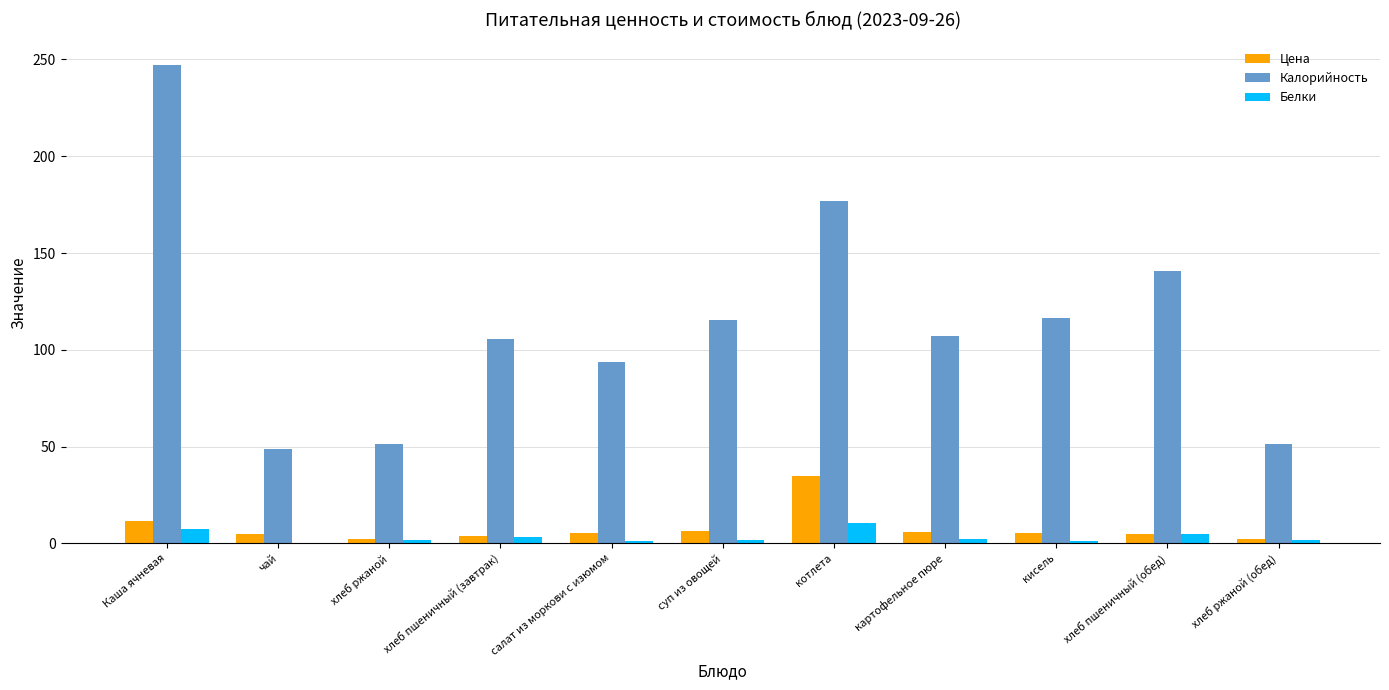

What is the sum of all Цена values?

87.3